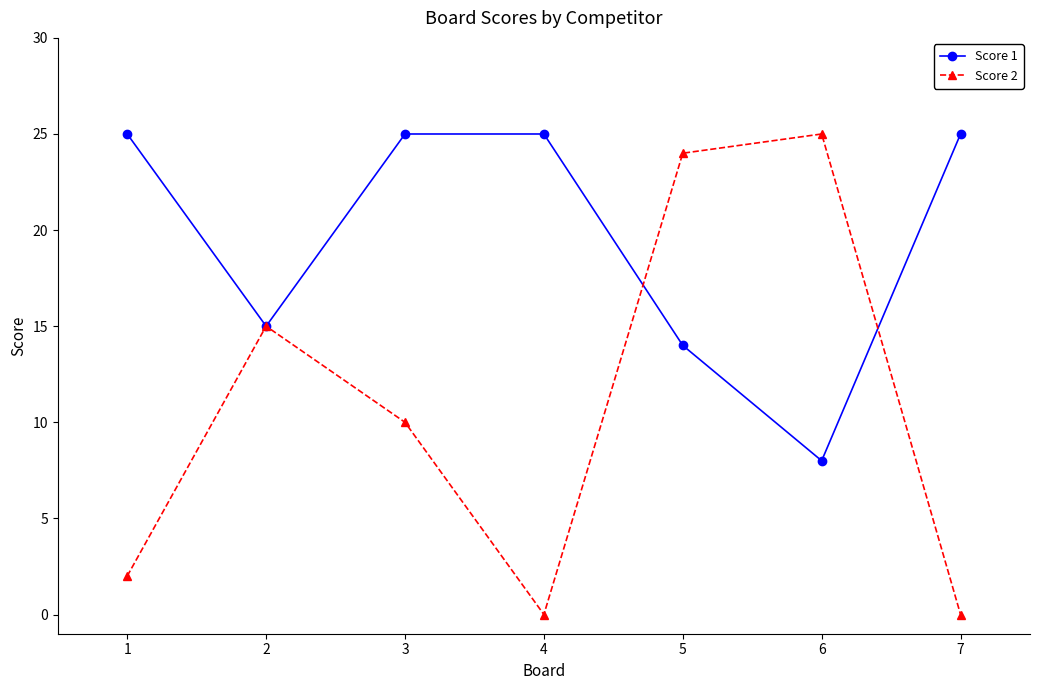

The value of Score 1 at 7 is 44. True or false?

False